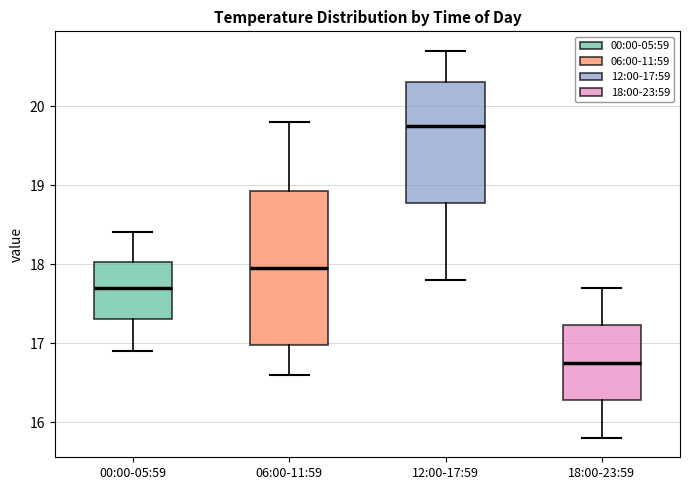

Reading left to right, read every box against the y-axis: the position of its median line, the range the box covers, and the ends of its whiskers. The values are not printed on the chart, so give them approximately, as read against the axis.

00:00-05:59: median 17.7, box 17.3 to 18.0, whiskers 16.9 to 18.4
06:00-11:59: median 18.0, box 17.0 to 18.9, whiskers 16.6 to 19.8
12:00-17:59: median 19.8, box 18.8 to 20.3, whiskers 17.8 to 20.7
18:00-23:59: median 16.8, box 16.3 to 17.2, whiskers 15.8 to 17.7